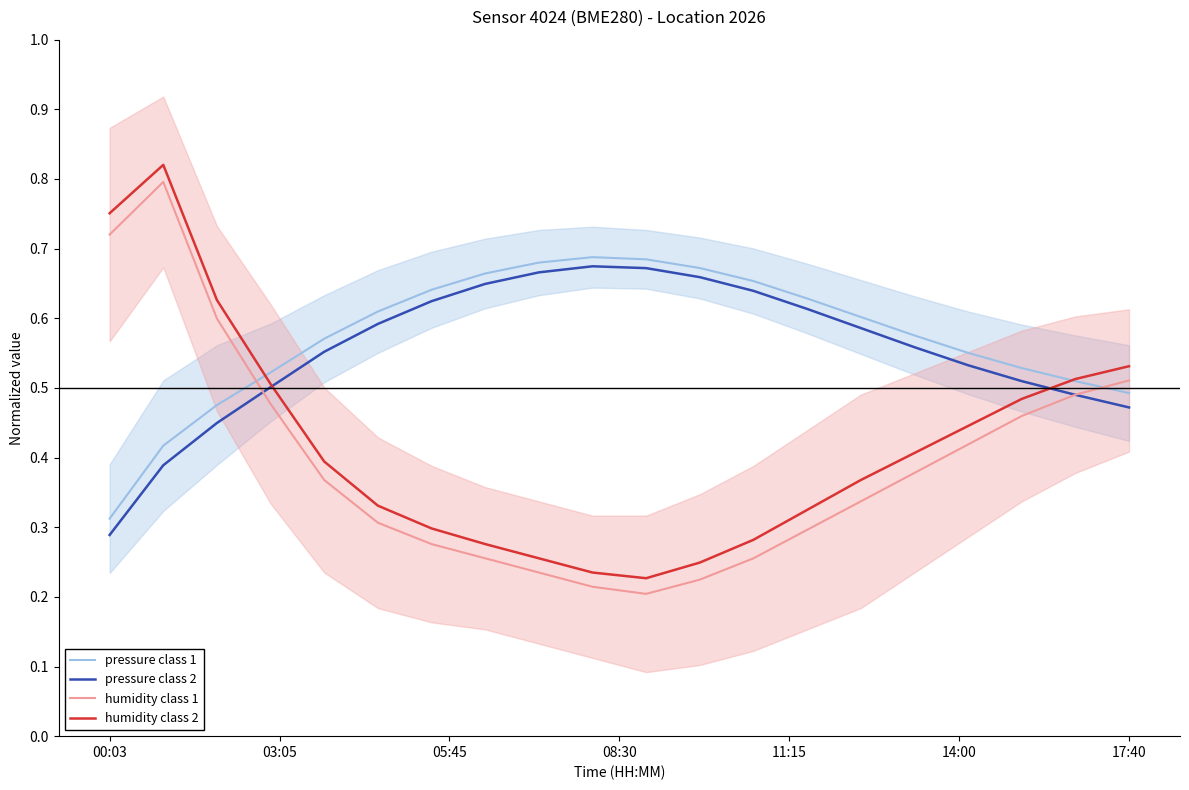

What position from the right is 00:03?

20